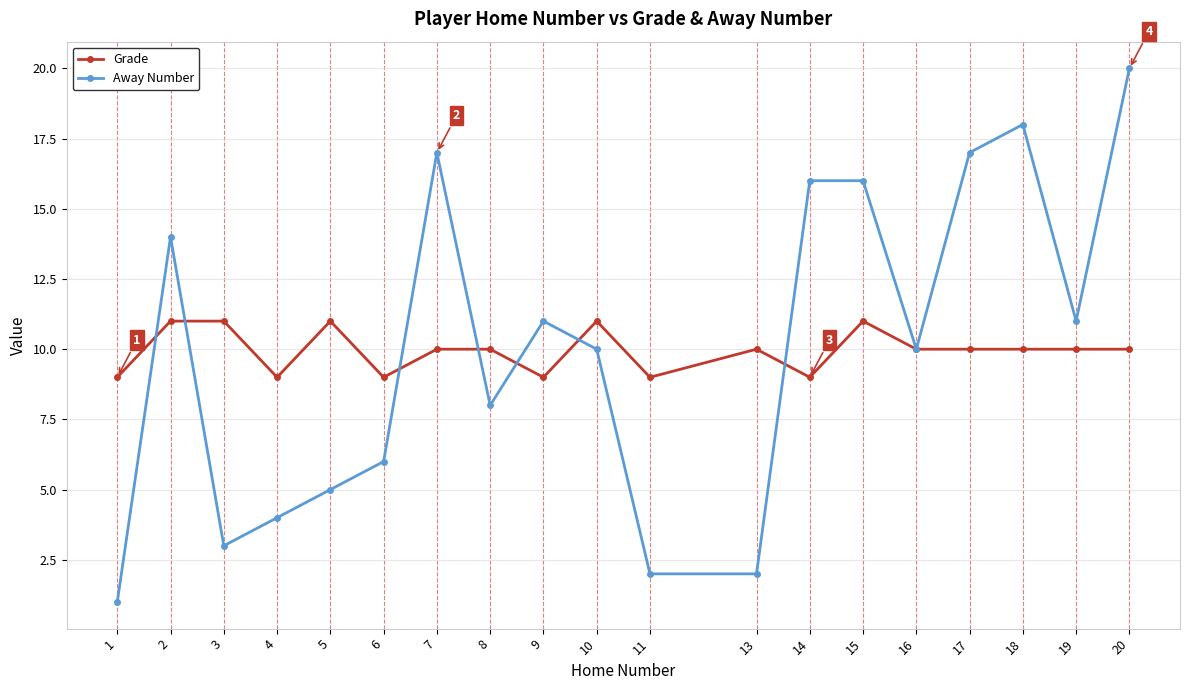

Where does the Grade series first go above 10?

2